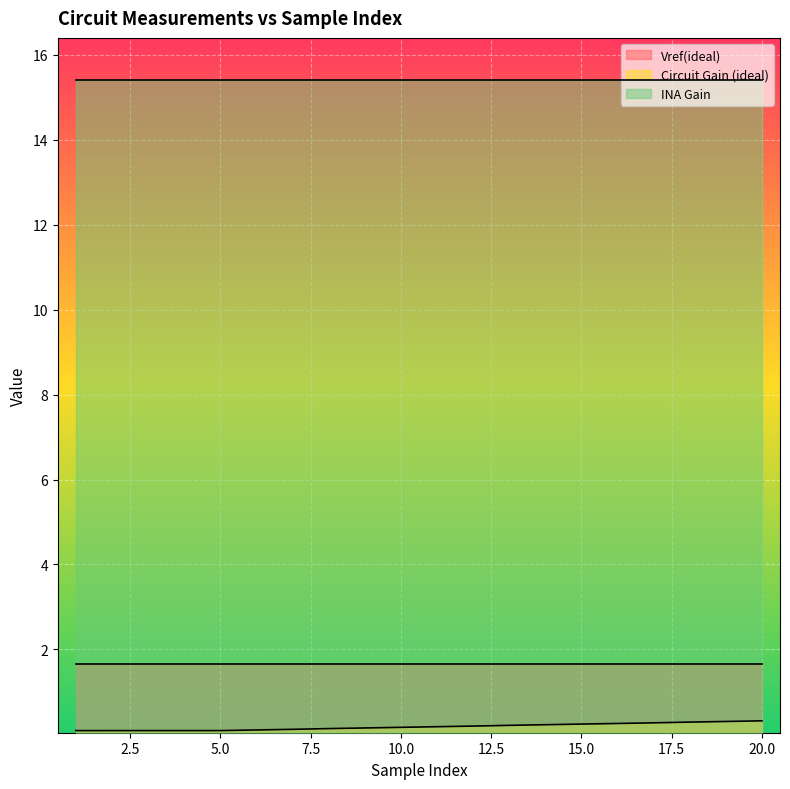

How many categories are shown in the chart?

20